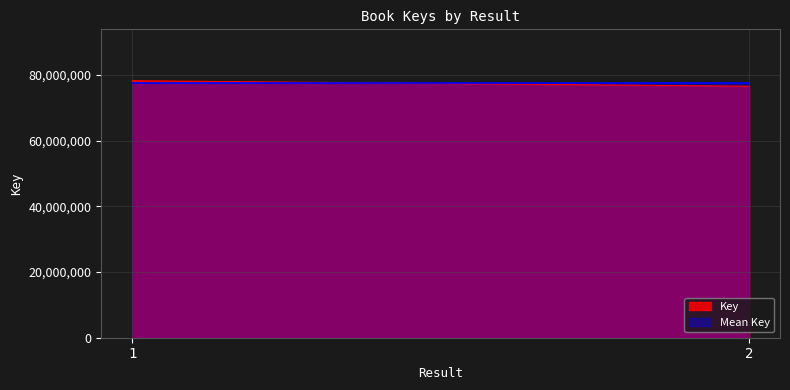

Rank the categories by value from lowest to highest.

2, 1